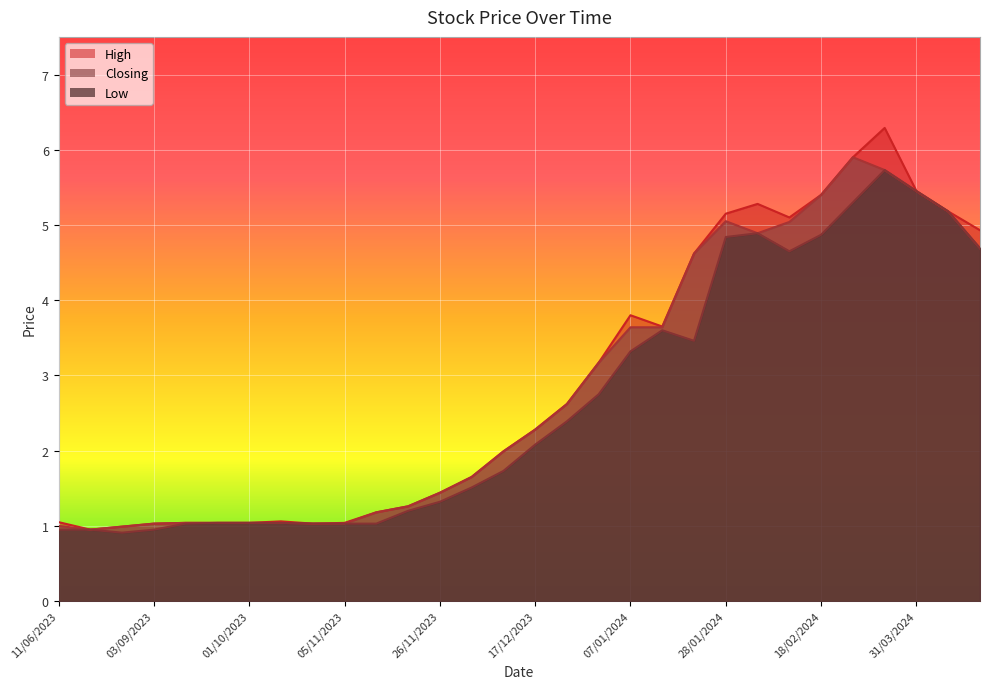

At which category is the sum across all series the highest?

03/03/2024